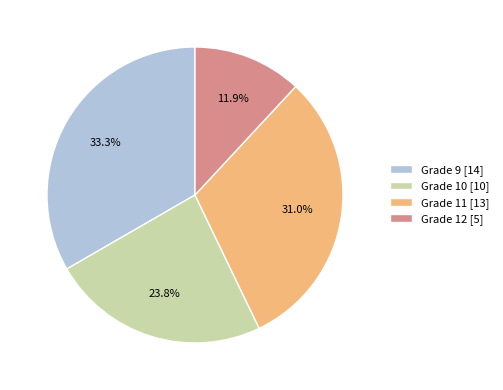

Between Grade 12 [5] and Grade 9 [14], which is larger?

Grade 9 [14]